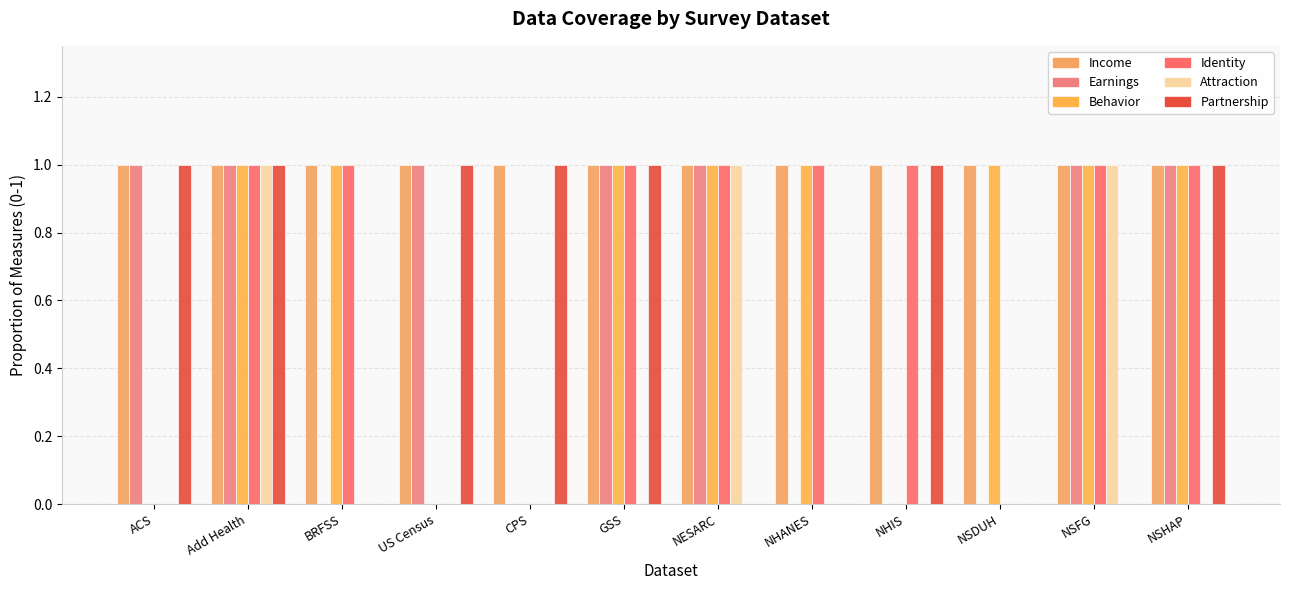

What is the label of the 9th bar from the left?

NHIS